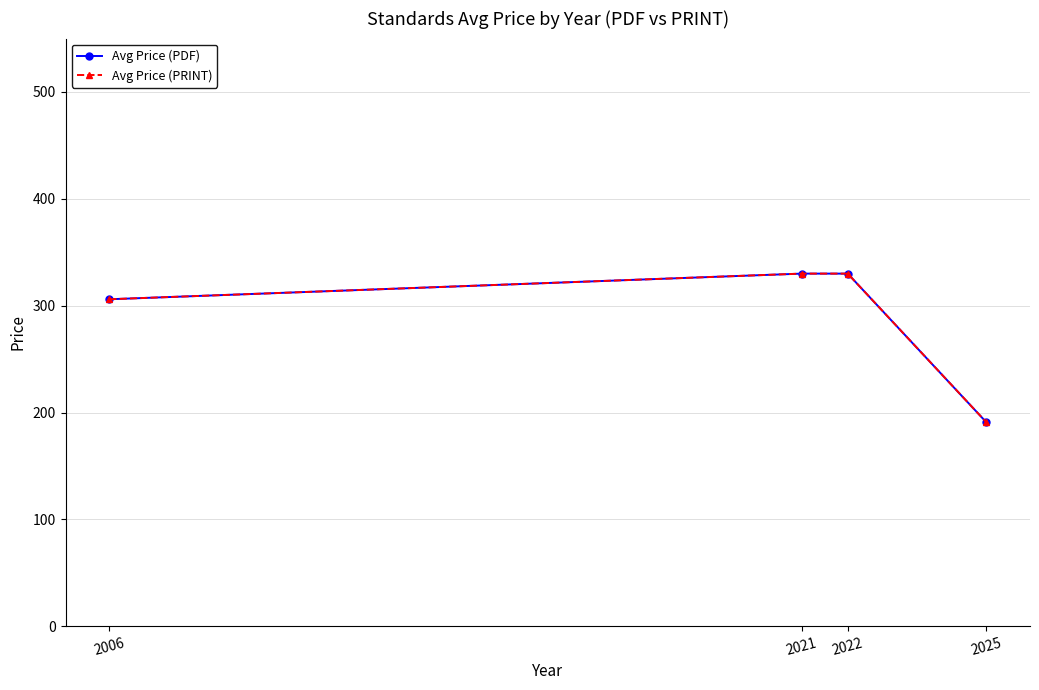

How many lines are shown in the chart?

2